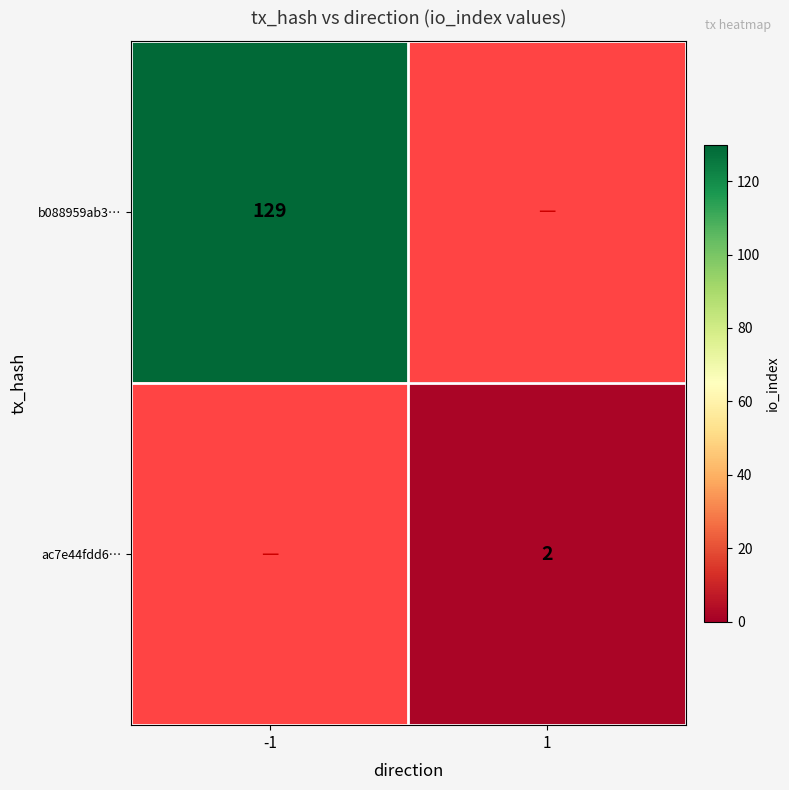

Which category has the lowest value across all series?

1